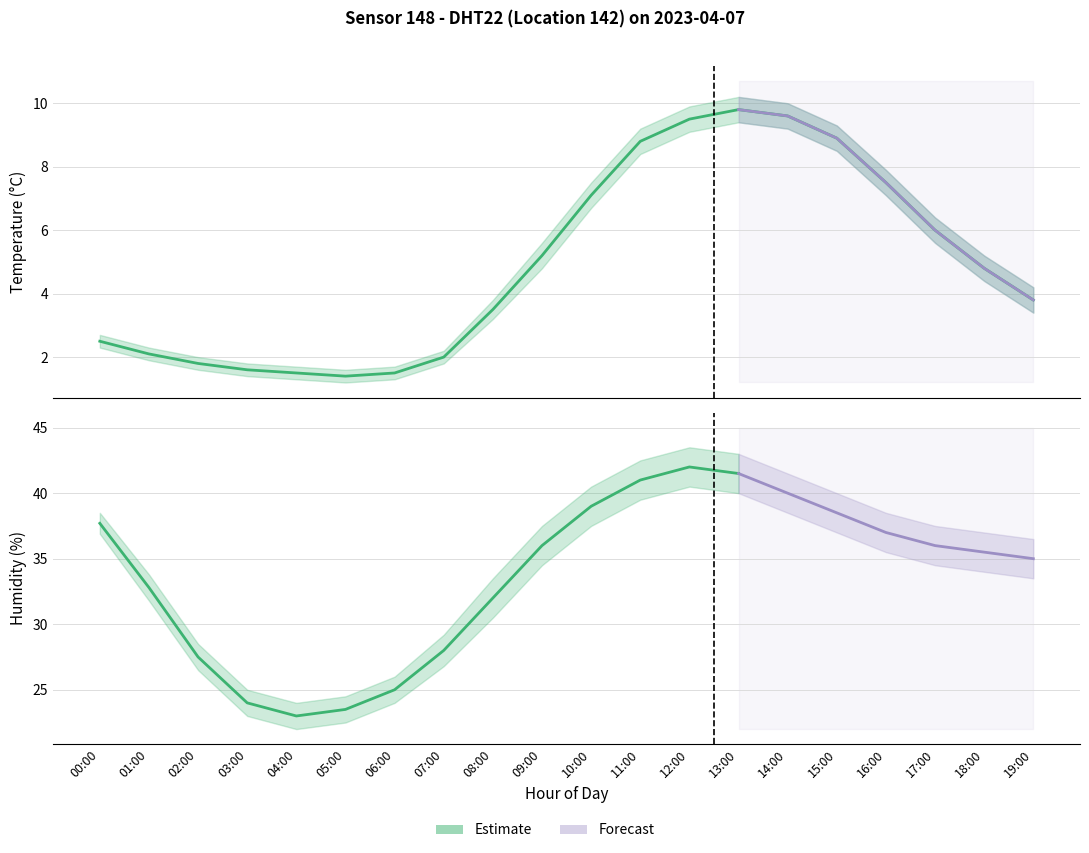

The humidity series shows 41.5 at 13:00. True or false?

True